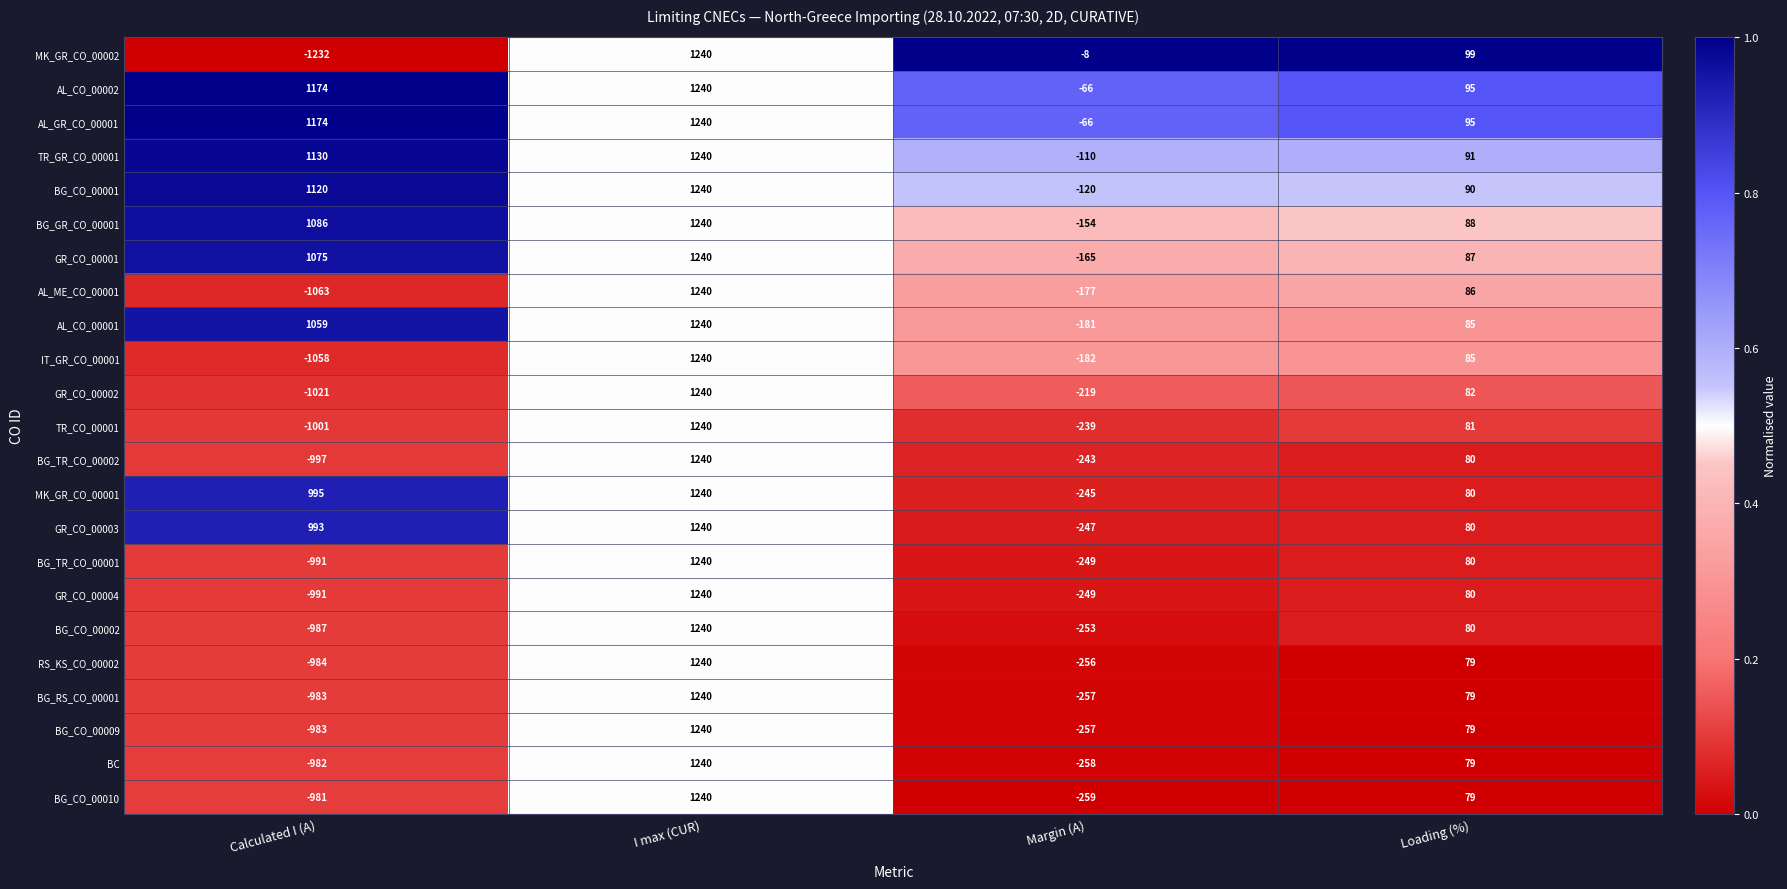

Rank the categories by MK_GR_CO_00002 value from highest to lowest.

I max (CUR), Loading (%), Margin (A), Calculated I (A)